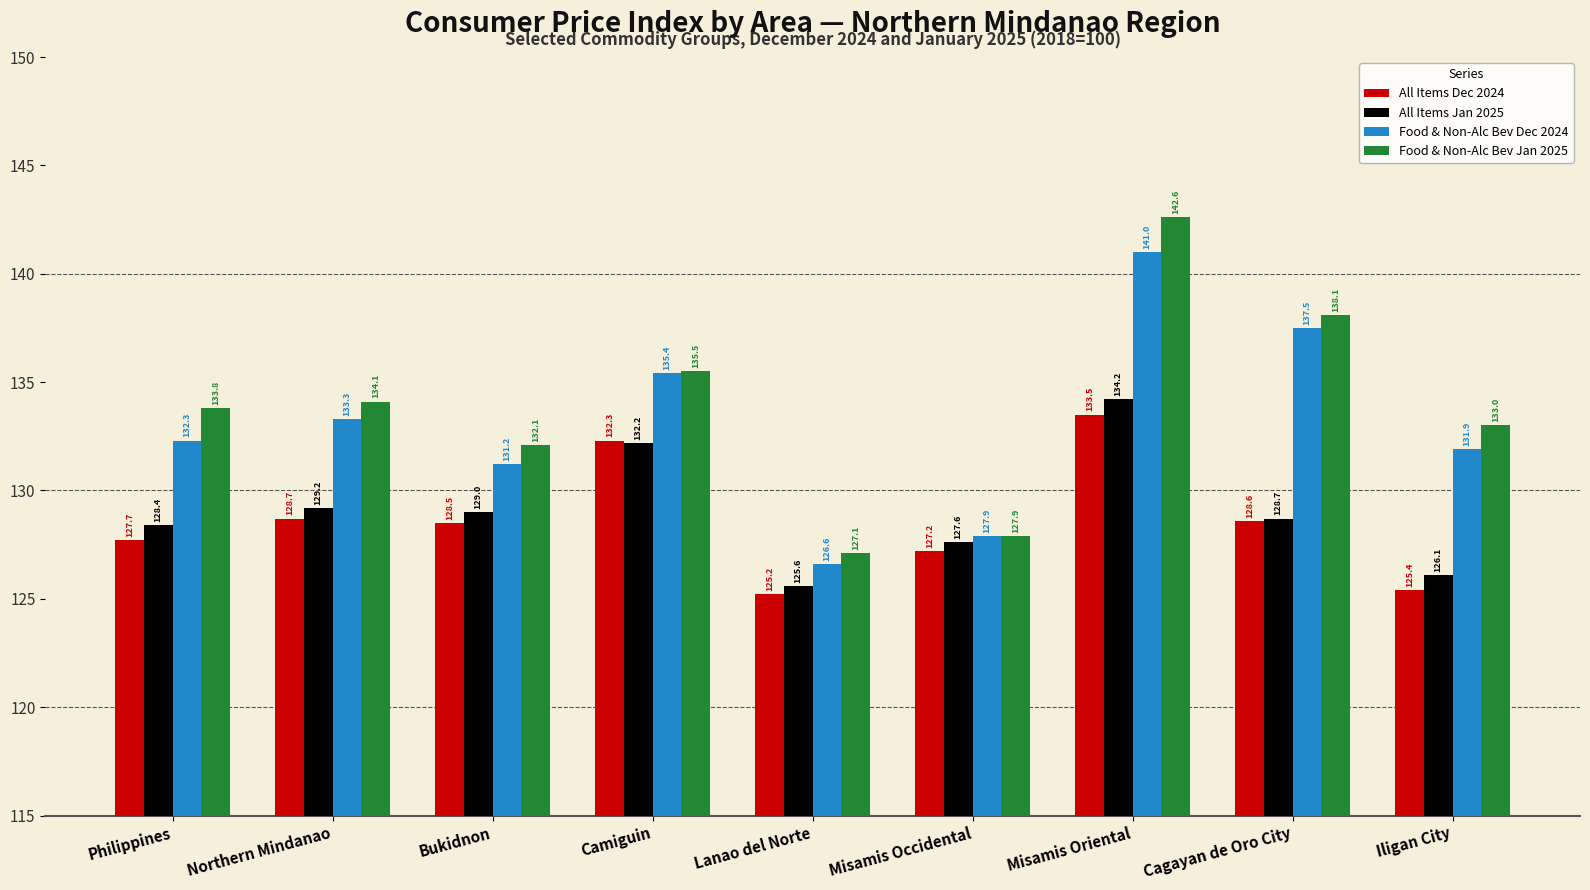

How many data points in All Items Dec 2024 are above 128?

5